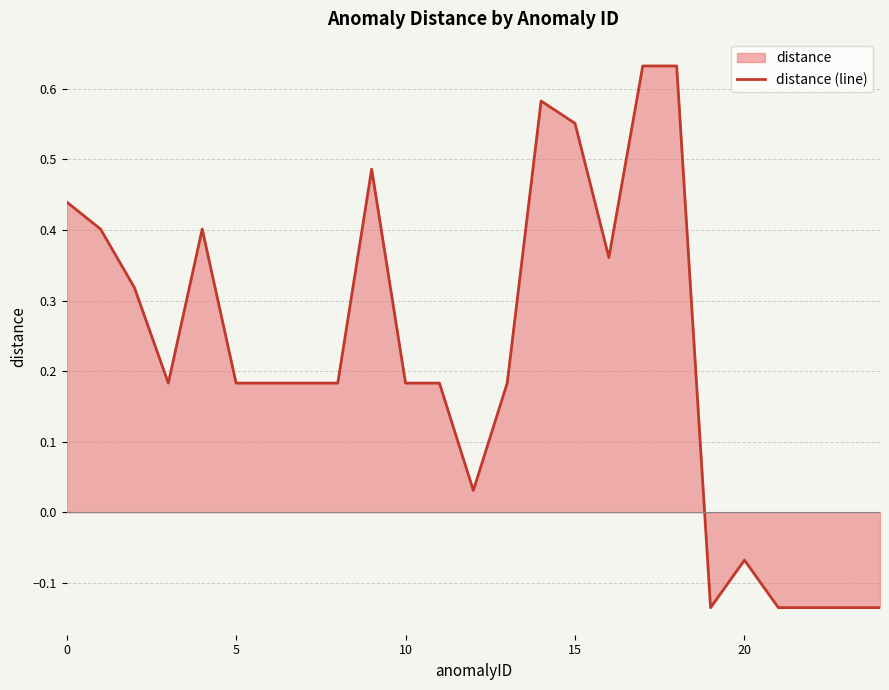

What is the sum of all values?

5.6